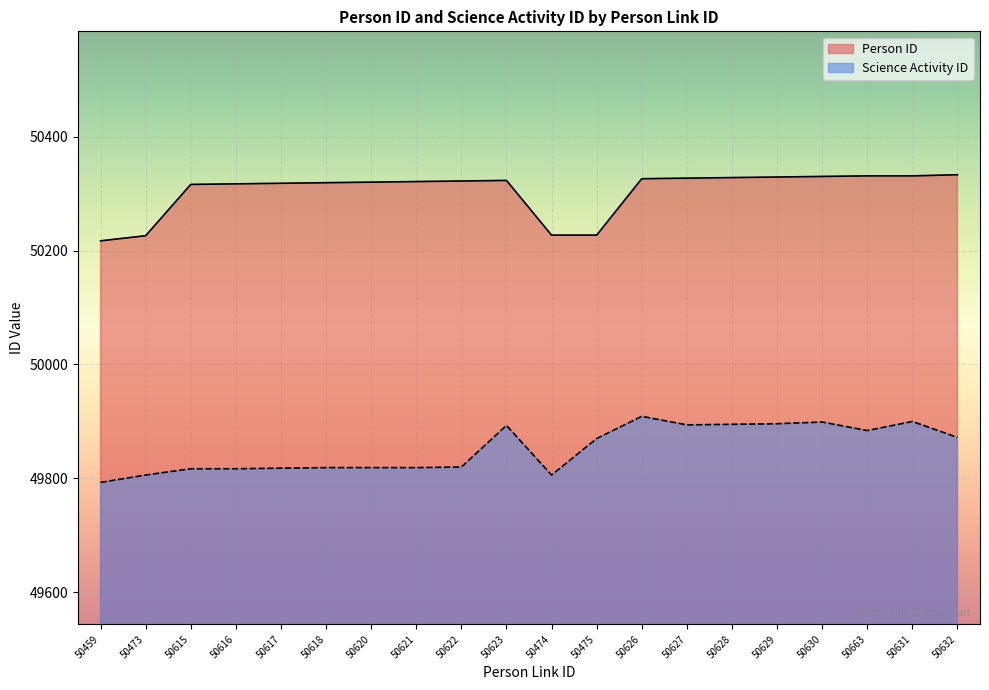

True or false: Science Activity ID and Person ID cross at least once.

False